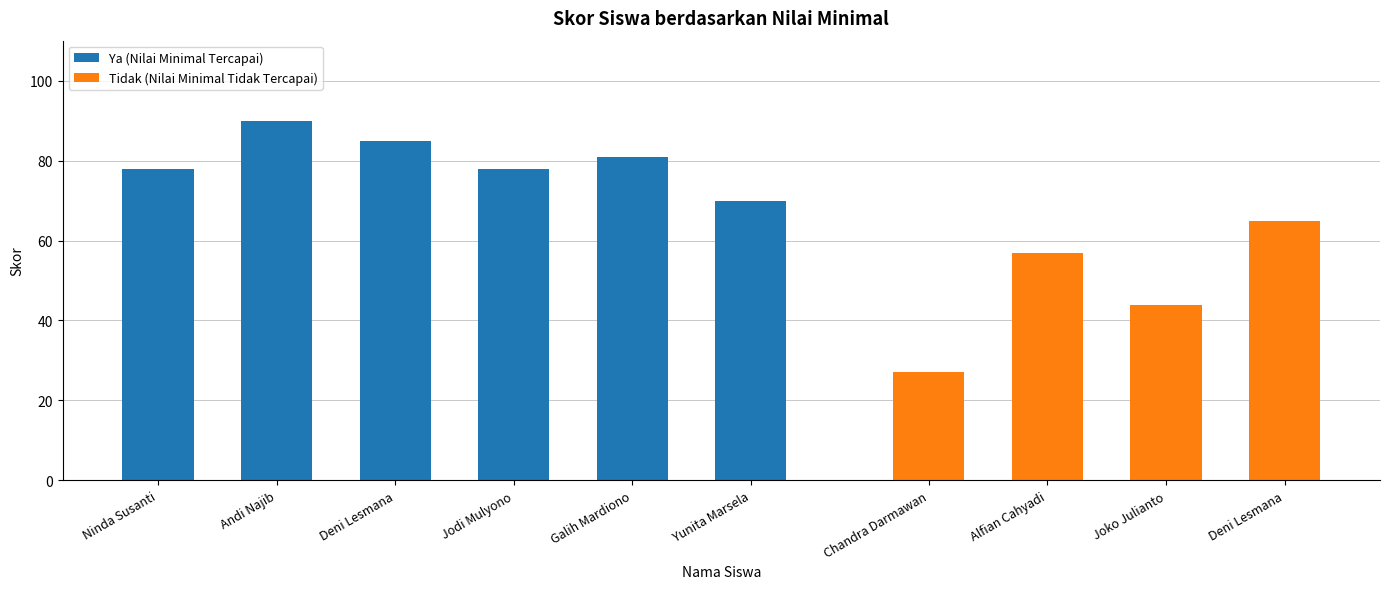

What is the average value of the Ya (Nilai Minimal Tercapai) series?

80